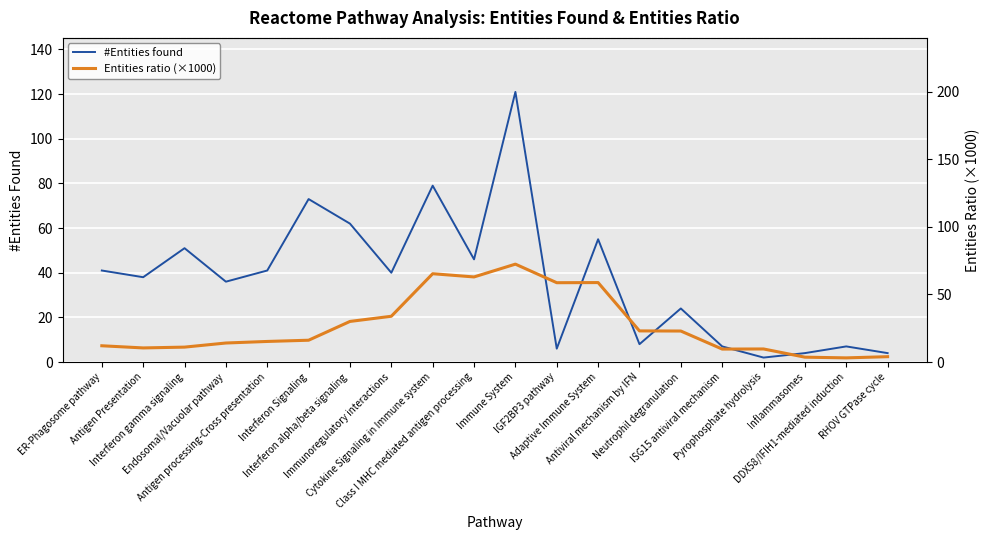

What is the value of the Entities ratio (×1000) point at the 14th from the left?

23.0